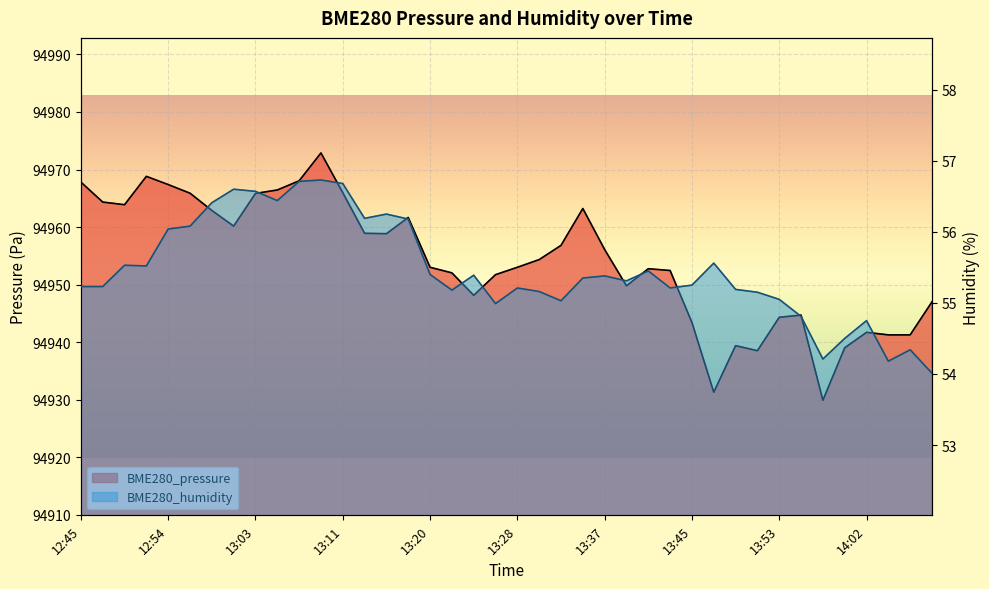

Where is BME280_humidity nearest to the value 55?

13:26